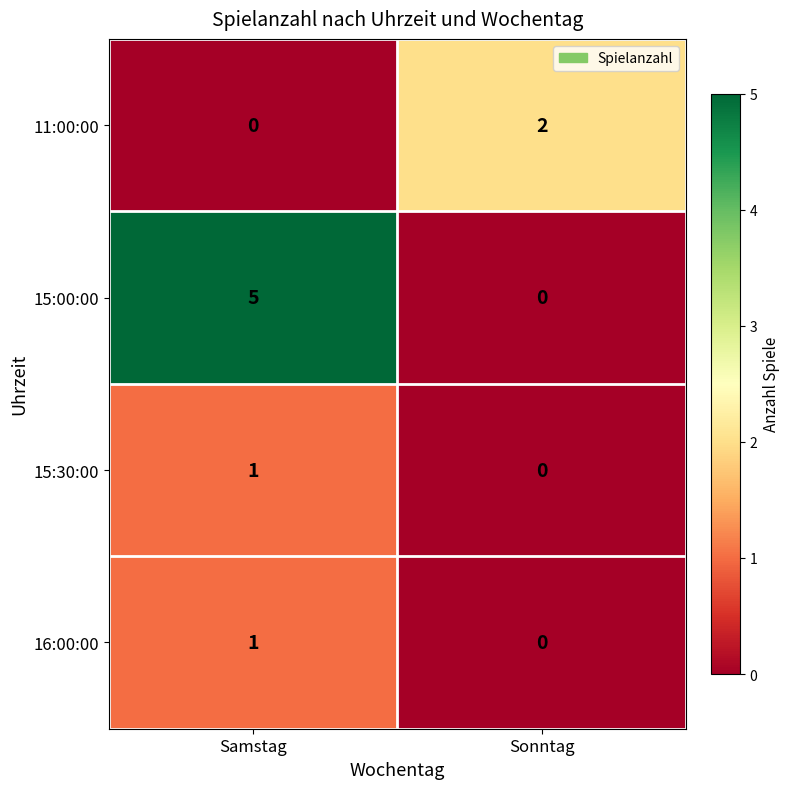

List the labels in order of 15:00:00 value, smallest first.

Sonntag, Samstag